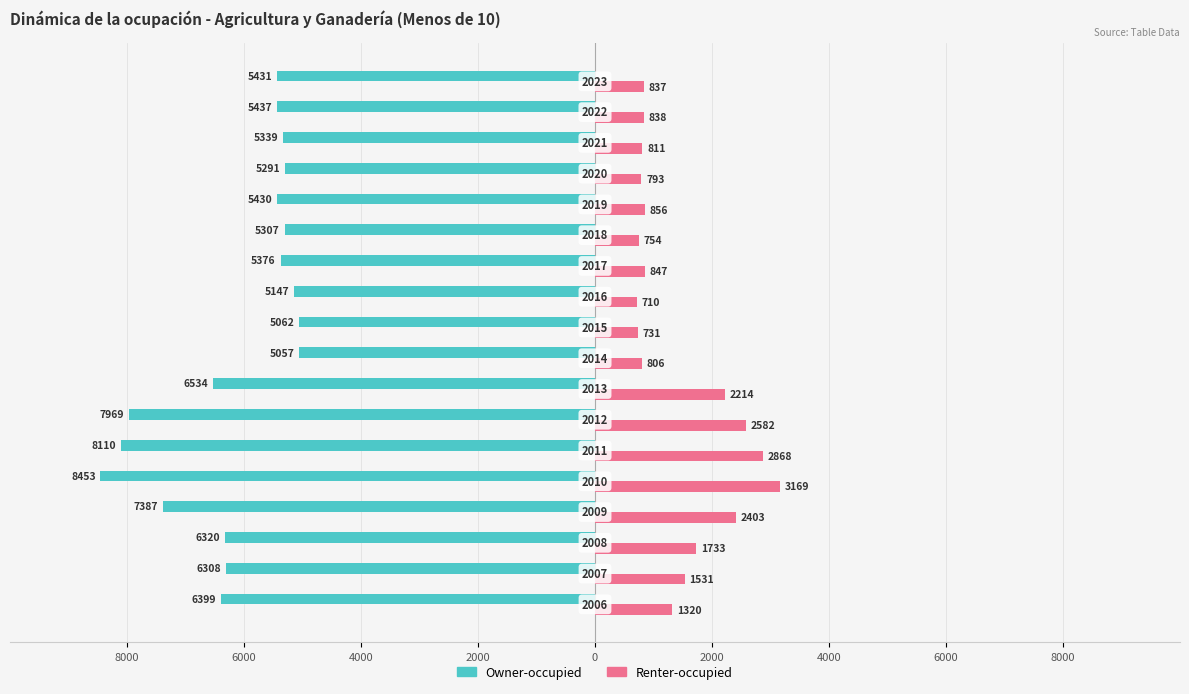

What are all the series names shown in the legend?

Owner-occupied, Renter-occupied